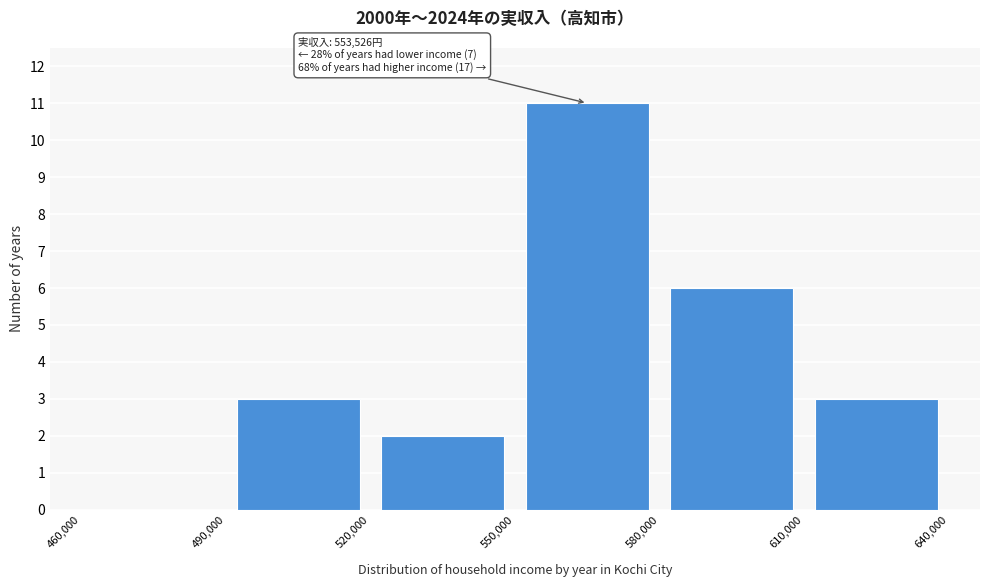

Over which range of the x-axis is the bar tallest?

550,000 to 580,000